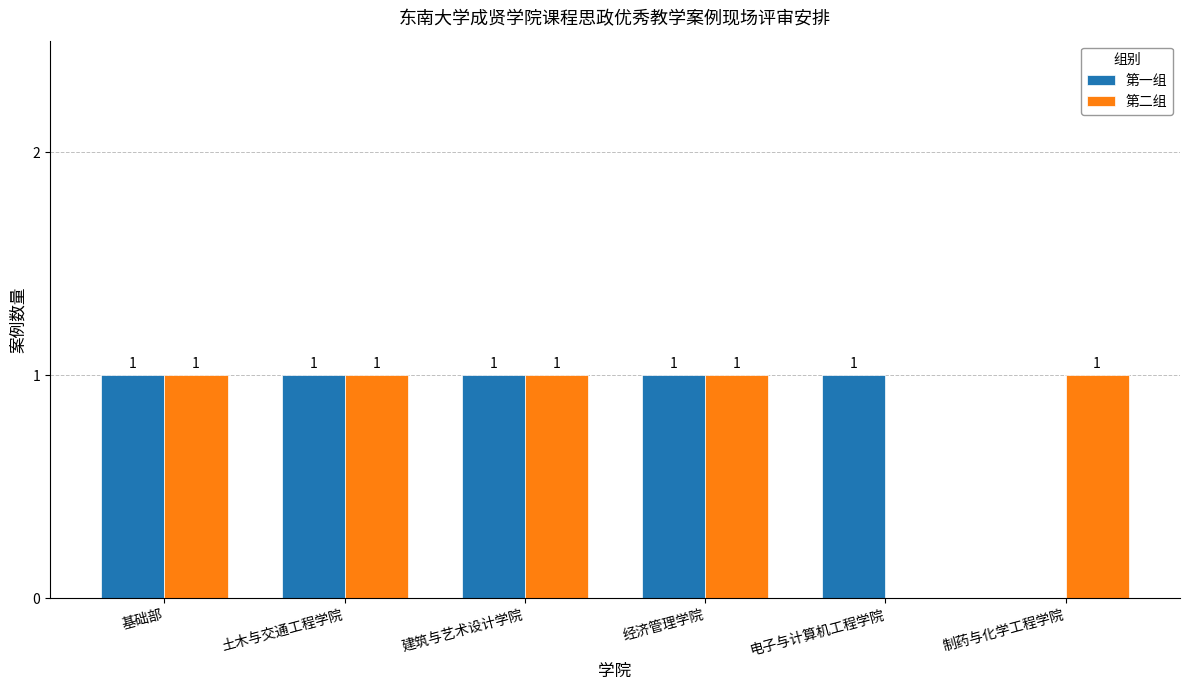

Reading left to right, extract all data points from this chart.

第一组: 1	1	1	1	1	0
第二组: 1	1	1	1	0	1